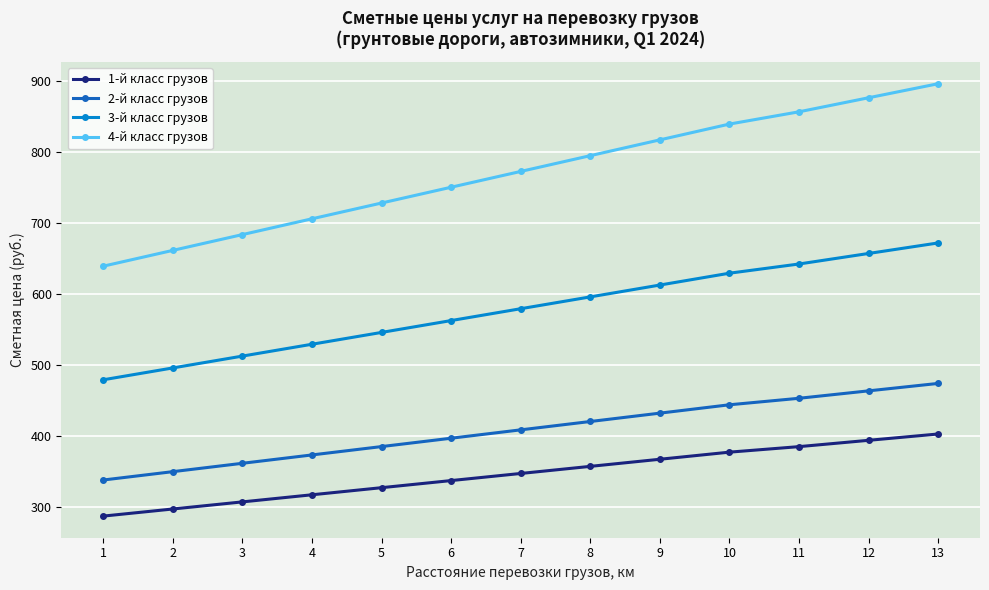

What is the minimum value for 2-й класс грузов?

338.5